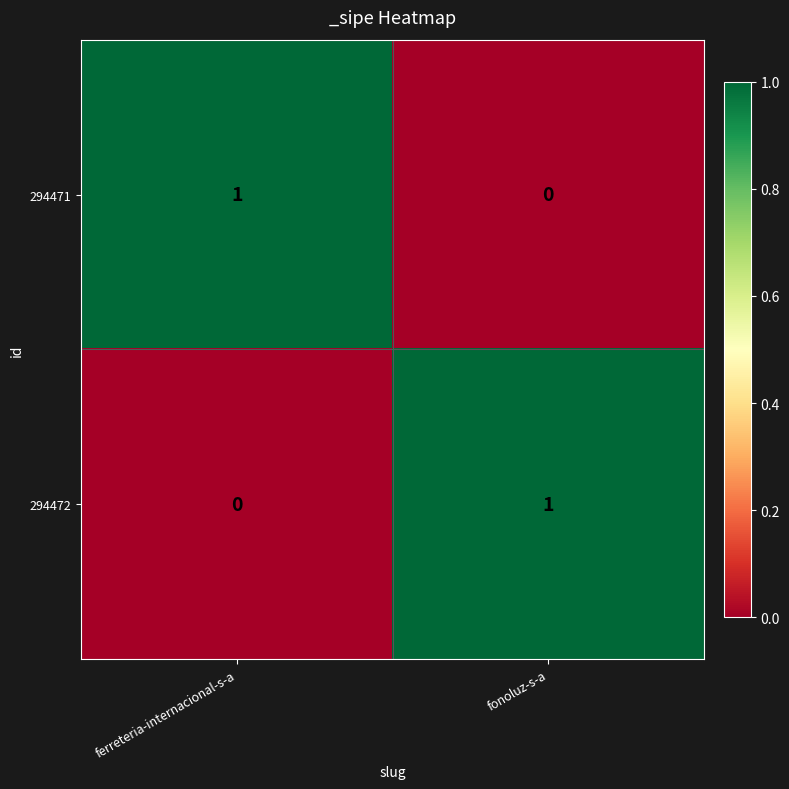

Is it true that 294471 equals 0 at fonoluz-s-a?

True